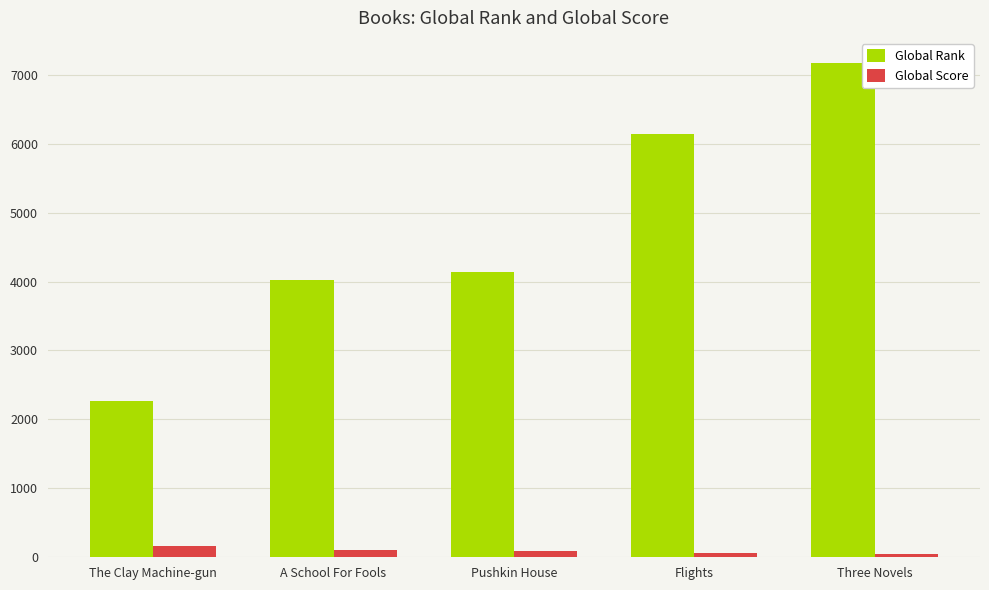

Does the chart contain any negative values?

No